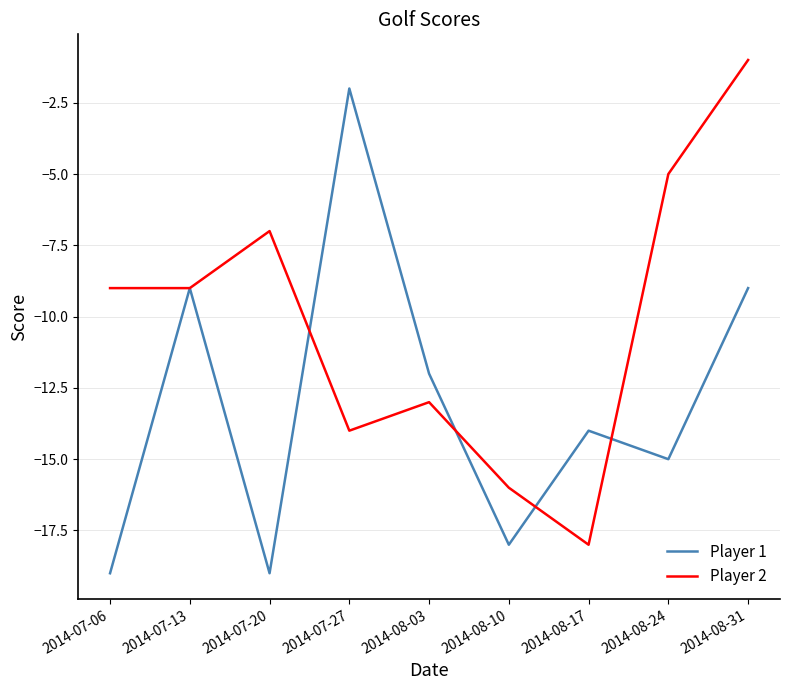

Reading right to left, list all the values displayed in this chart.

Player 1: 2014-08-31=-9	2014-08-24=-15	2014-08-17=-14	2014-08-10=-18	2014-08-03=-12	2014-07-27=-2	2014-07-20=-19	2014-07-13=-9	2014-07-06=-19
Player 2: 2014-08-31=-1	2014-08-24=-5	2014-08-17=-18	2014-08-10=-16	2014-08-03=-13	2014-07-27=-14	2014-07-20=-7	2014-07-13=-9	2014-07-06=-9